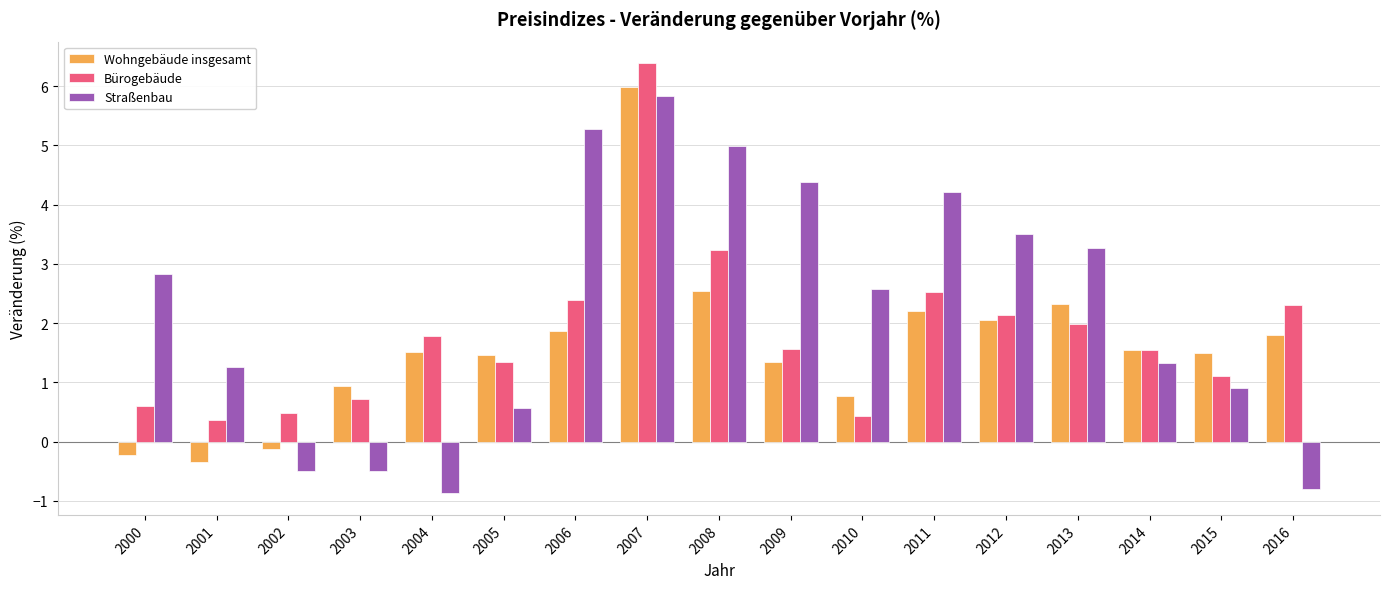

The value of Bürogebäude at 2013 is 1.1. True or false?

False